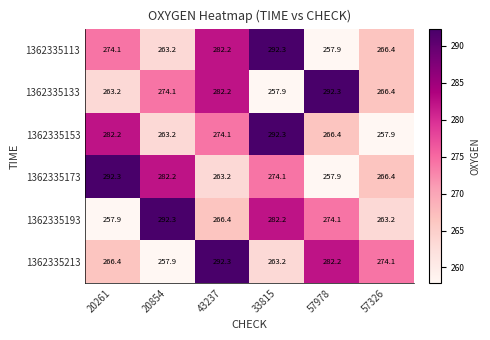

Is it true that 1362335113 equals 175.4 at 57326?

False